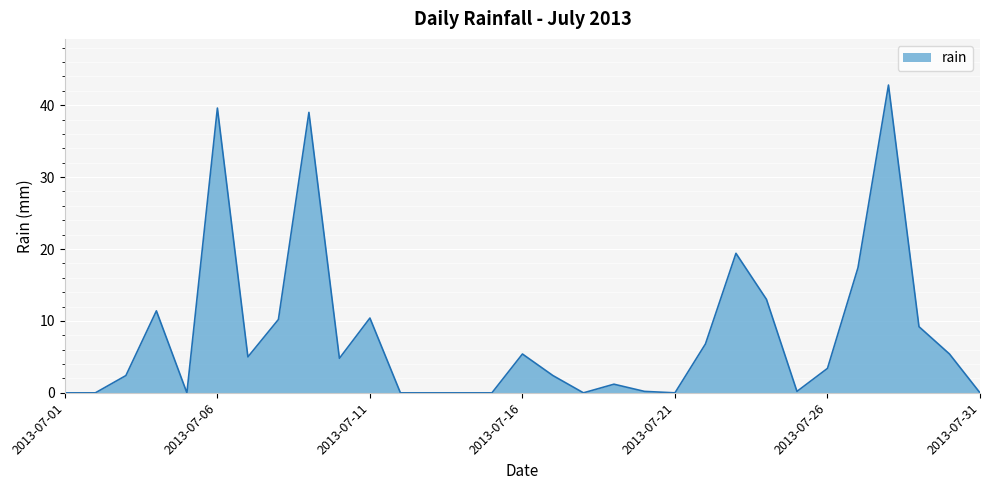

What is the difference between the maximum and minimum values?

42.8